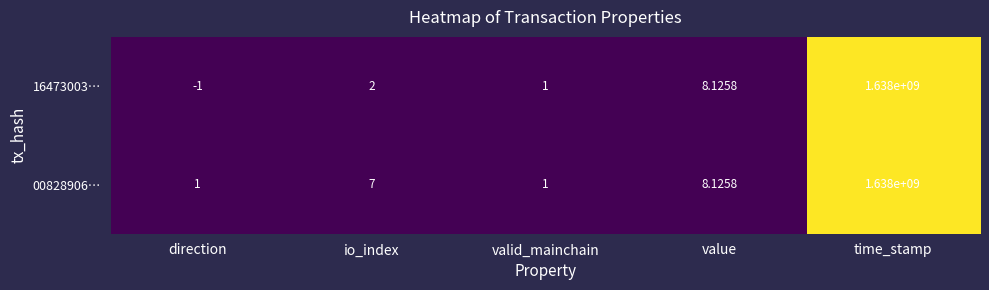

Where is 16473003… nearest to the value 818999999?

value